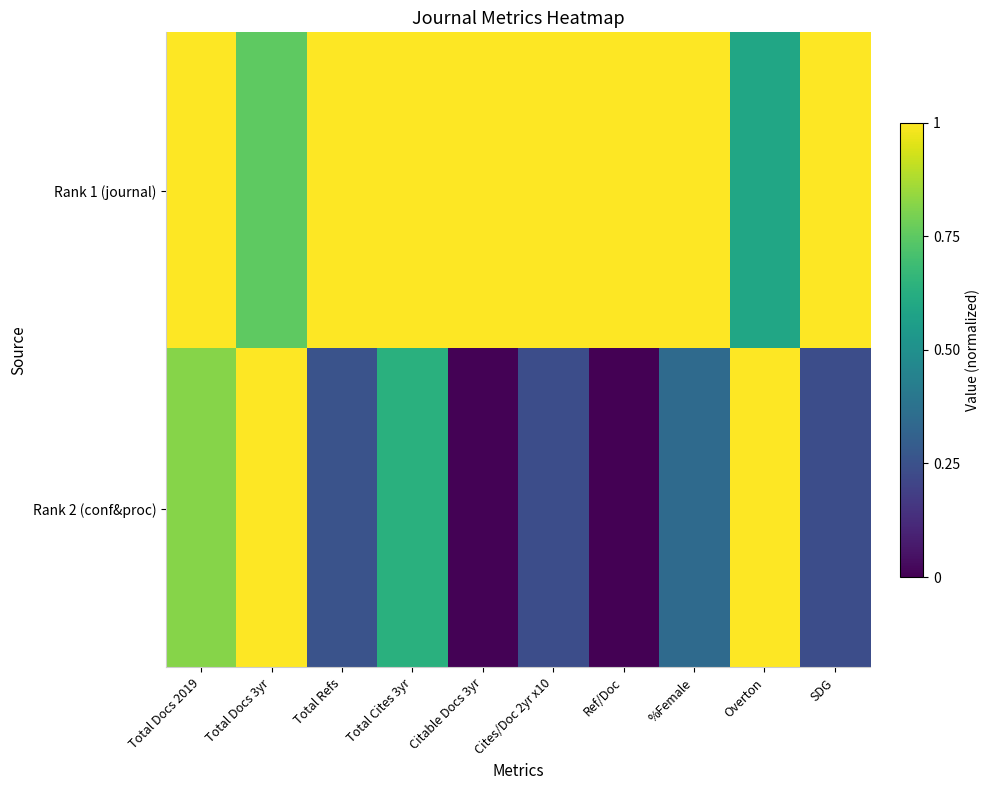

Reading left to right, extract all data points from this chart.

Rank 1 (journal): Total Docs 2019=1.0	Total Docs 3yr=0.8	Total Refs=1.0	Total Cites 3yr=1.0	Citable Docs 3yr=1.0	Cites/Doc 2yr x10=1.0	Ref/Doc=1.0	%Female=1.0	Overton=0.6	SDG=1.0
Rank 2 (conf&proc): Total Docs 2019=0.8	Total Docs 3yr=1.0	Total Refs=0.3	Total Cites 3yr=0.6	Citable Docs 3yr=0.0	Cites/Doc 2yr x10=0.2	Ref/Doc=0.0	%Female=0.3	Overton=1.0	SDG=0.2